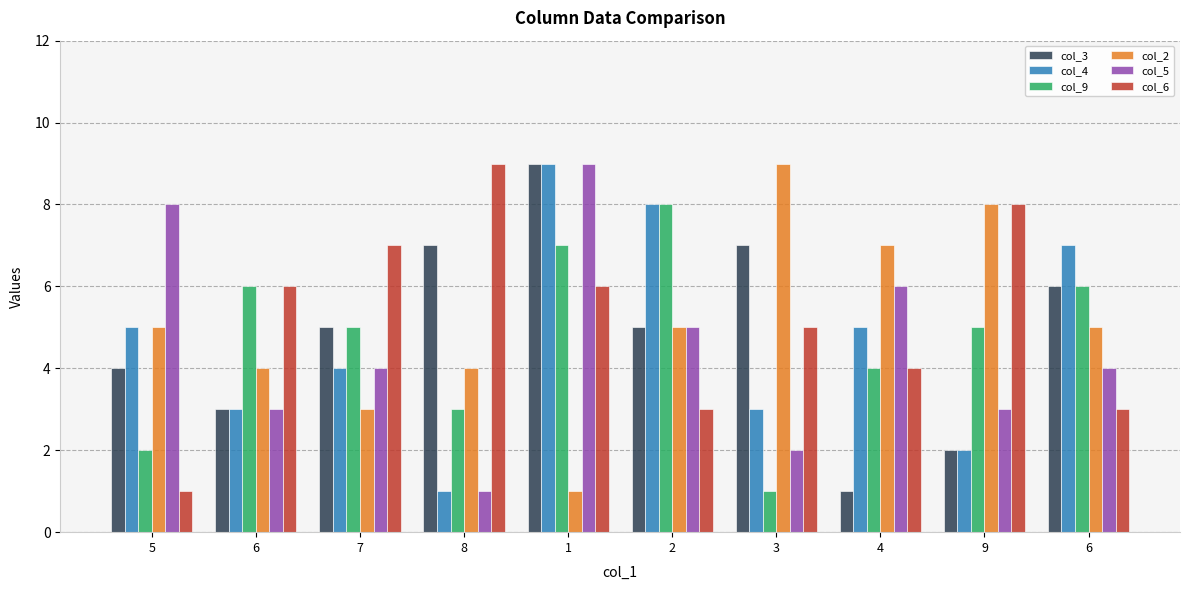

How many groups of bars are there?

10